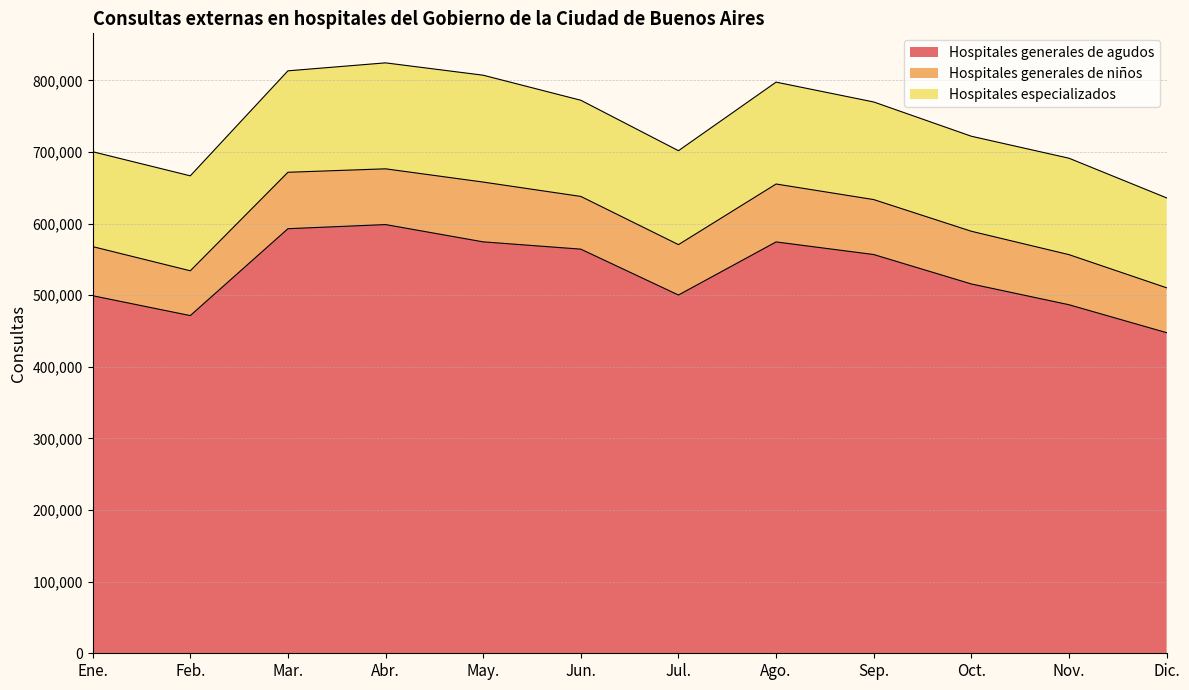

Rank the series by their maximum value, from highest to lowest.

Hospitales generales de agudos, Hospitales especializados, Hospitales generales de niños